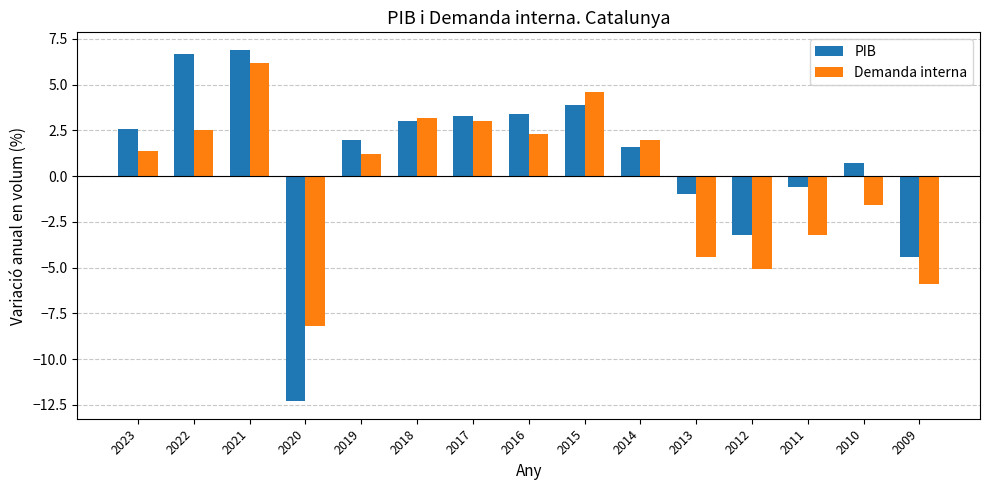

Is it true that PIB equals 3.4 at 2016?

True